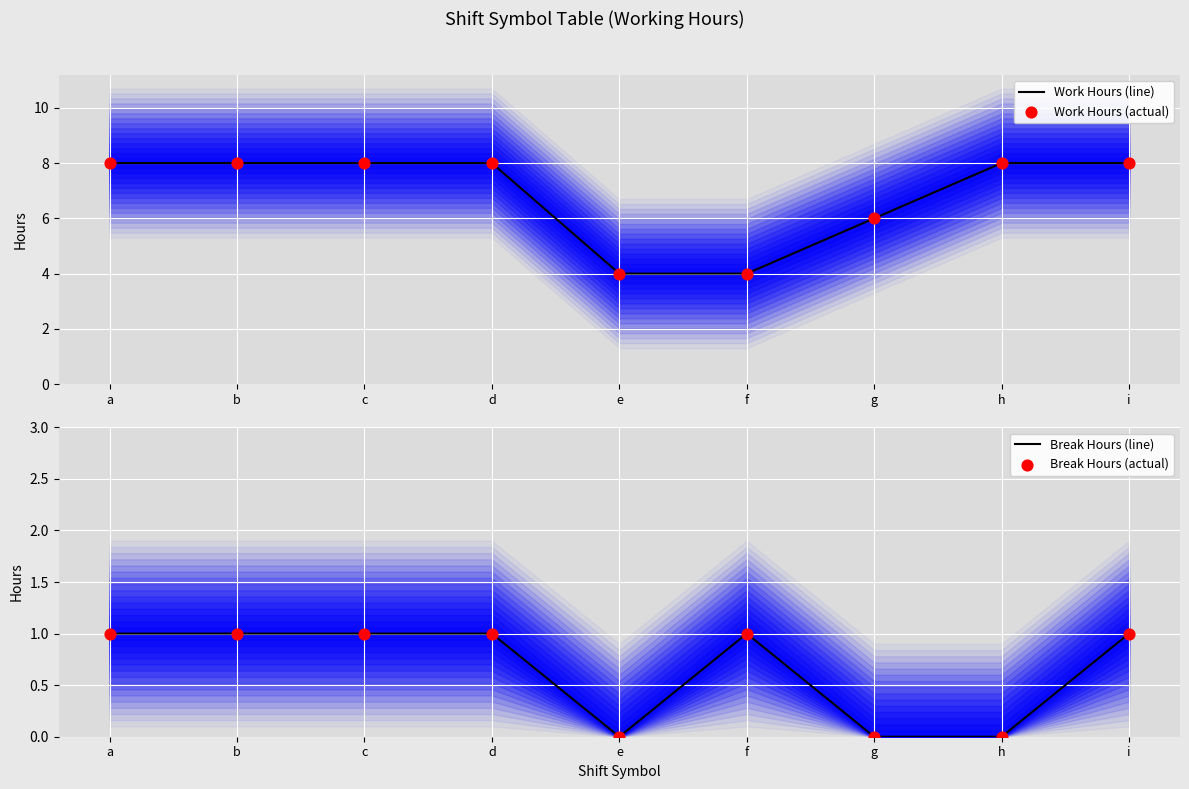

Which series has the largest total across all categories?

Work Hours (line)